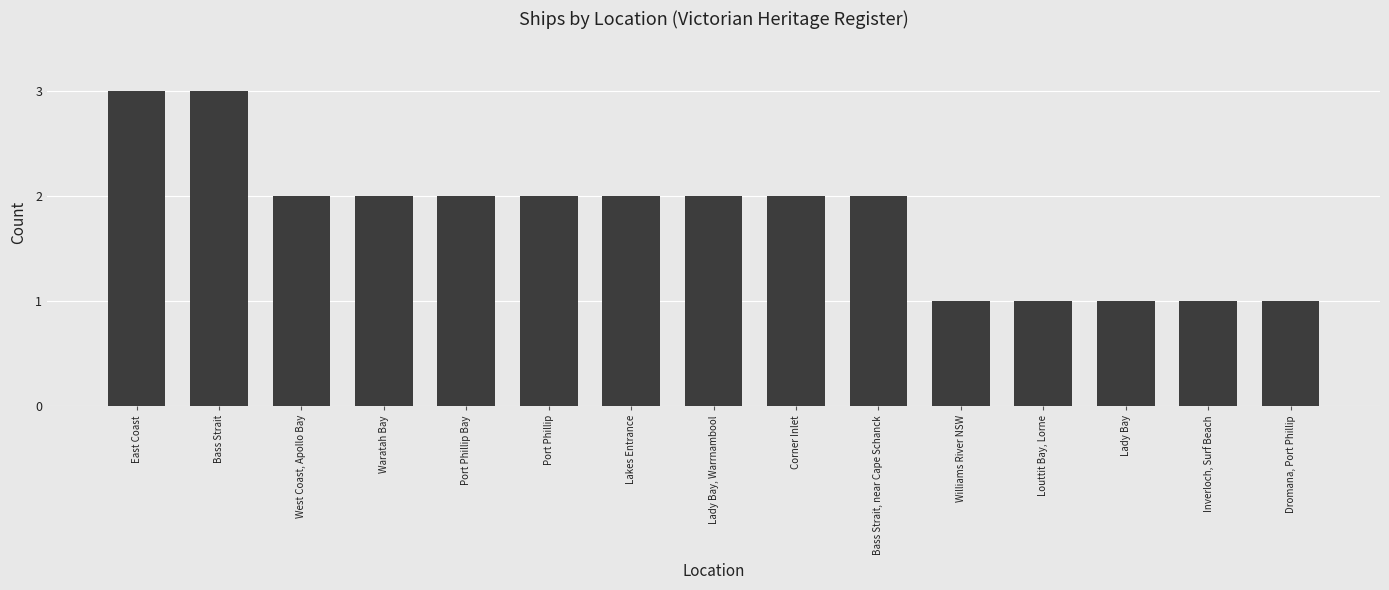

What is the sum of the values at Port Phillip and Bass Strait, near Cape Schanck?

4